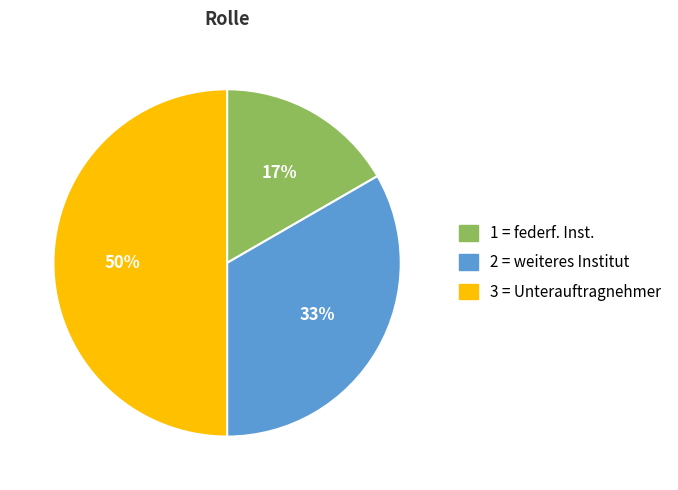

Rank the categories by value from highest to lowest.

3 = Unterauftragnehmer, 2 = weiteres Institut, 1 = federf. Inst.